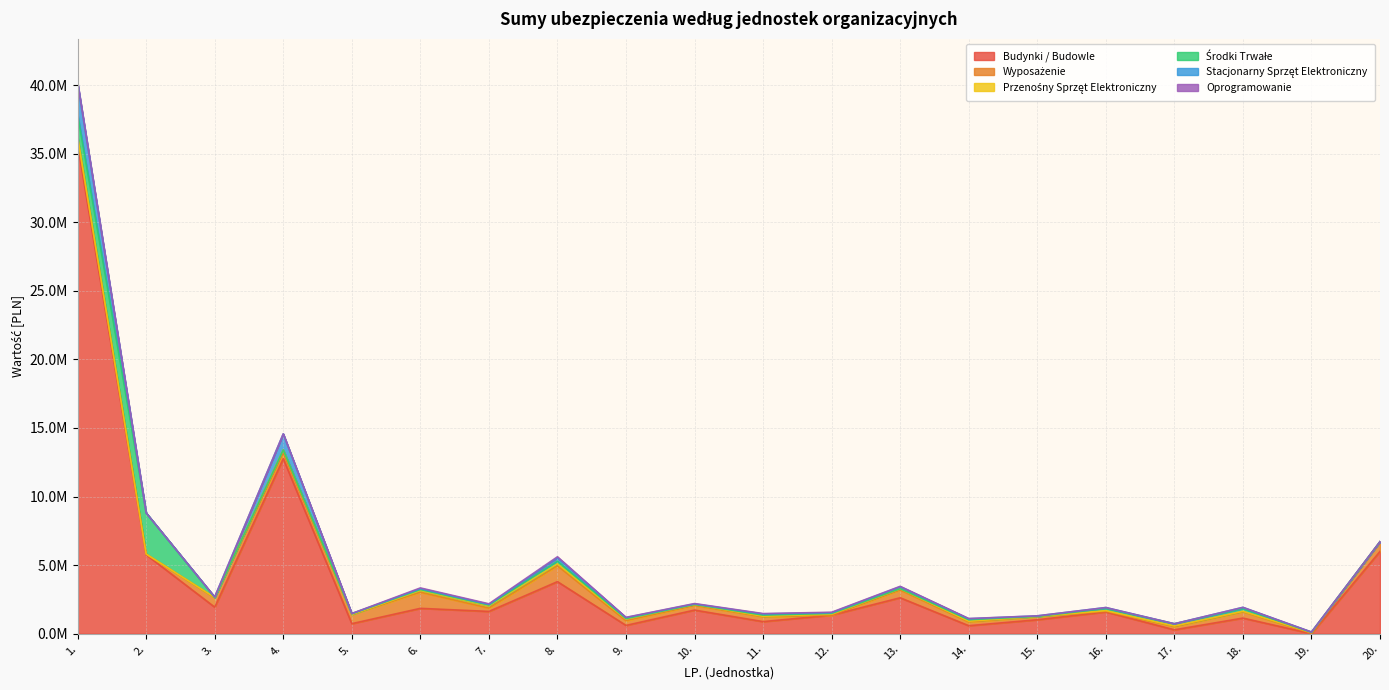

The value of Stacjonarny Sprzęt Elektroniczny at 12. is 23182.1. True or false?

False